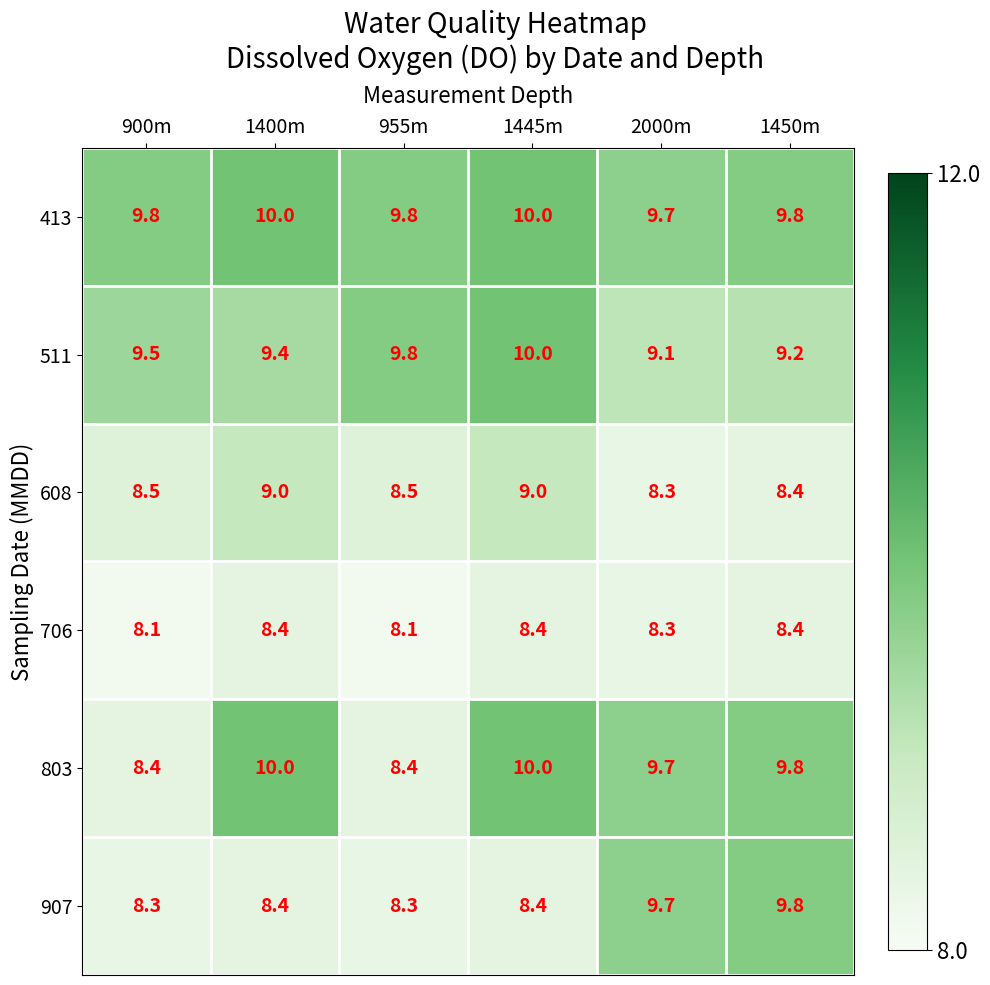

Which series has the largest total across all categories?

413